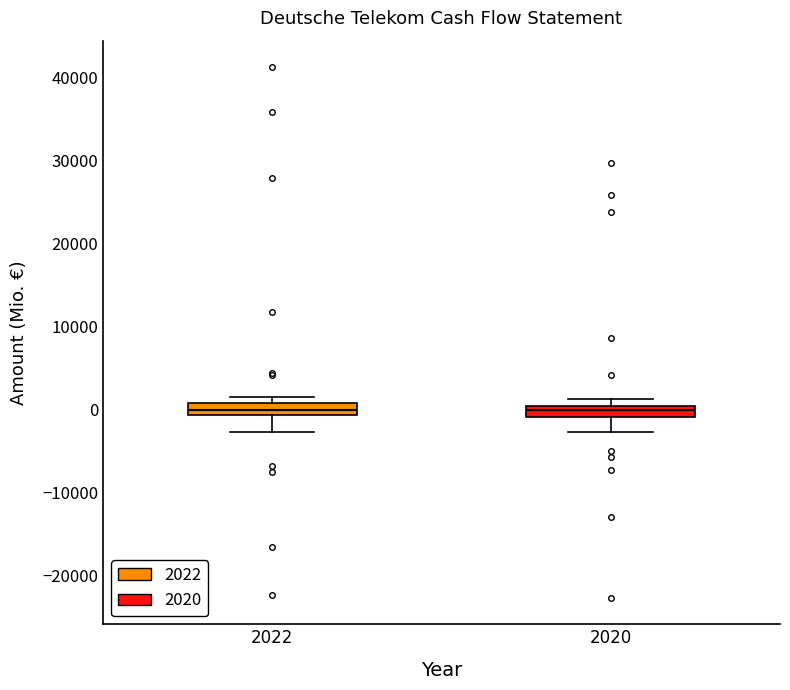

Where does the lower whisker of the box at x = 2020 end on the y-axis? The values are not printed on the chart, so give them approximately, as read against the axis.

-3000